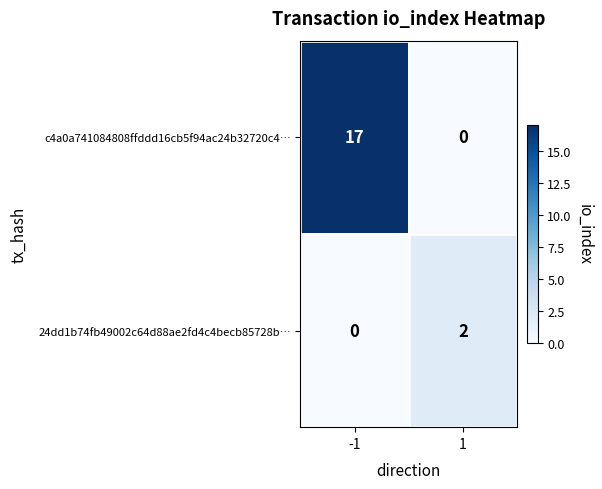

What is the sum of the c4a0a741084808ffddd16cb5f94ac24b32720c4… values at -1 and 1?

17